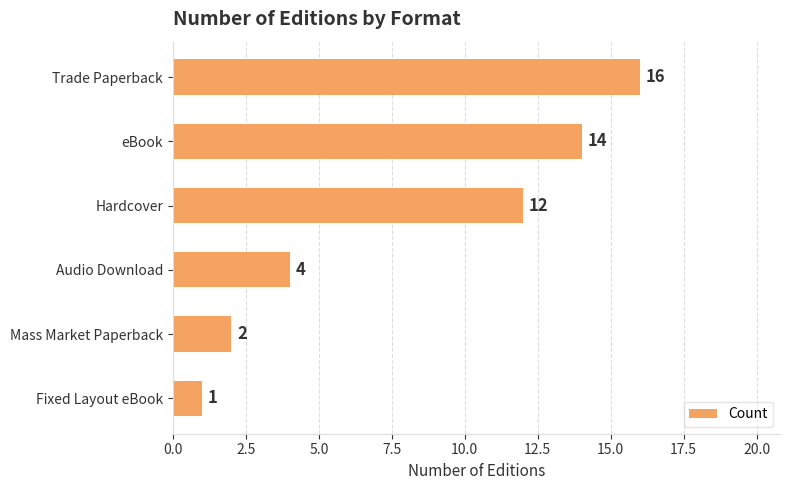

How many values are below 12?

3